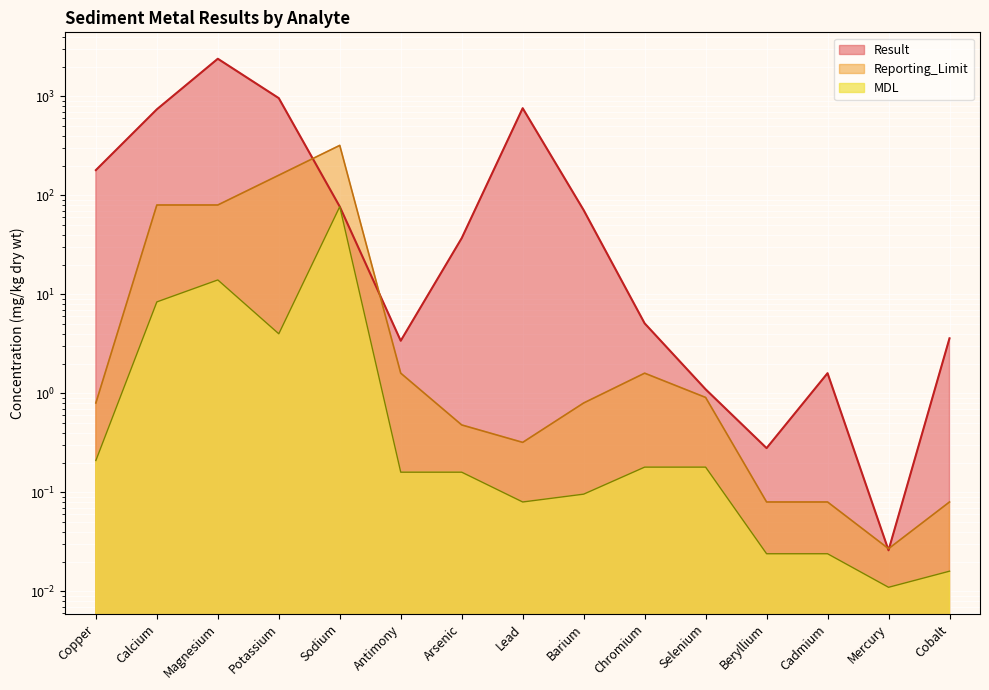

Between which two adjacent categories do Result and Reporting_Limit first intersect?

Potassium and Sodium